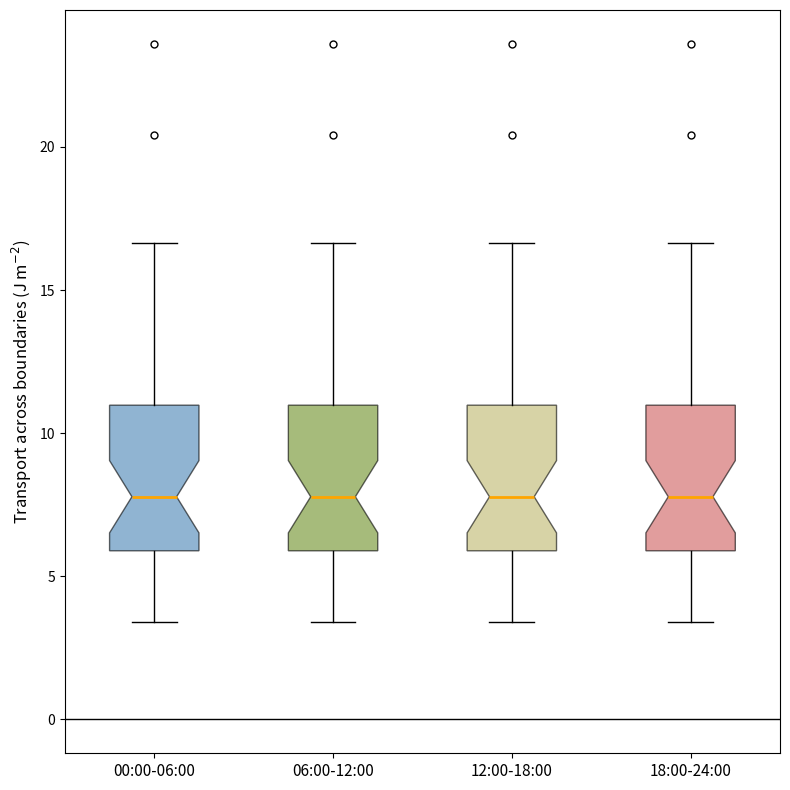

Reading left to right, transcribe this box plot: for each box, give where its median line is, the range the box spans, and where its two whiskers end, as read against the y-axis. The values are not printed on the chart, so give them approximately, as read against the axis.

00:00-06:00: median 8.0, box 6.0 to 11.0, whiskers 3.5 to 16.5
06:00-12:00: median 8.0, box 6.0 to 11.0, whiskers 3.5 to 16.5
12:00-18:00: median 8.0, box 6.0 to 11.0, whiskers 3.5 to 16.5
18:00-24:00: median 8.0, box 6.0 to 11.0, whiskers 3.5 to 16.5